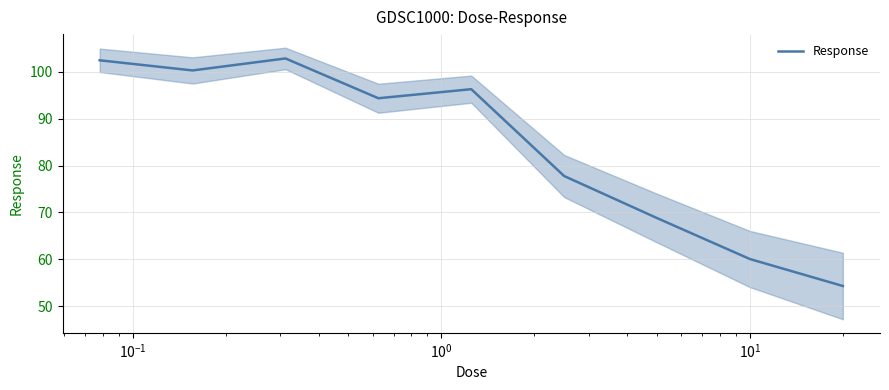

How many lines are shown in the chart?

1